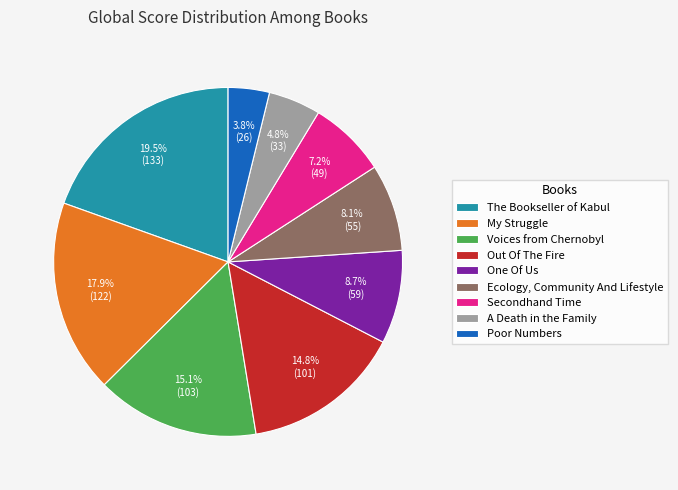

True or false: My Struggle accounts for 18% of the total.

True